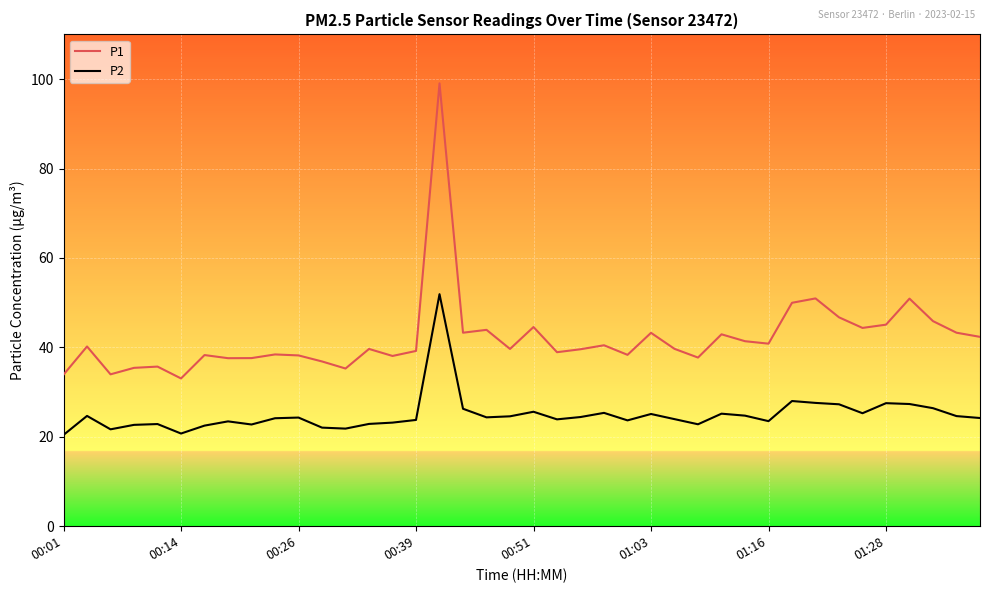

True or false: P1 and P2 cross at least once.

False